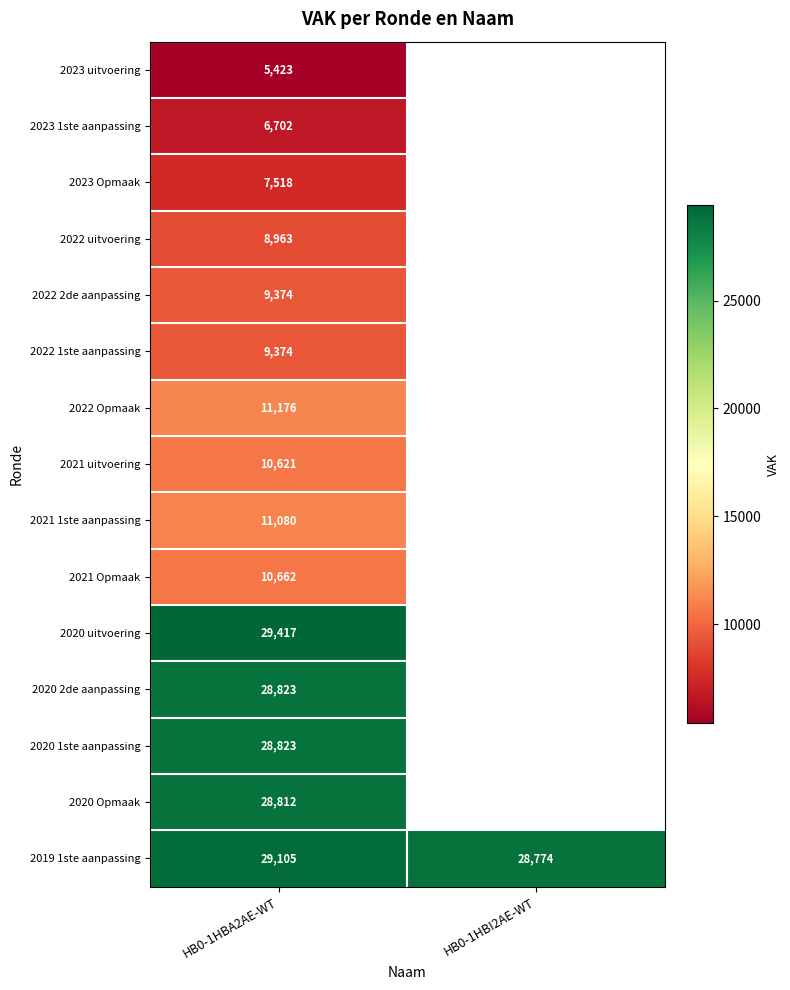

At which category is the sum across all series the highest?

HB0-1HBA2AE-WT